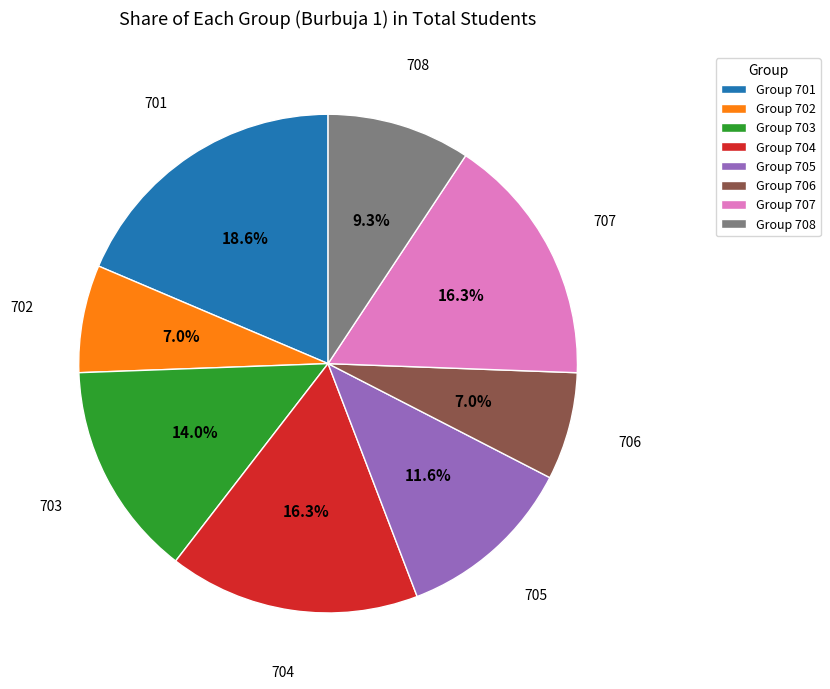

Is Group 705 the majority of the pie?

No